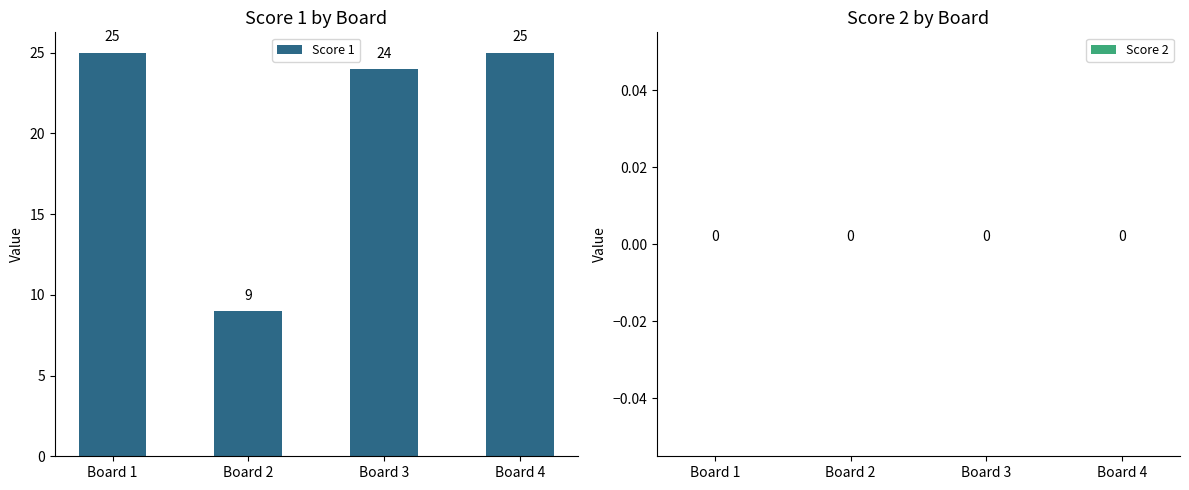

The value at Board 2 is 9. True or false?

True